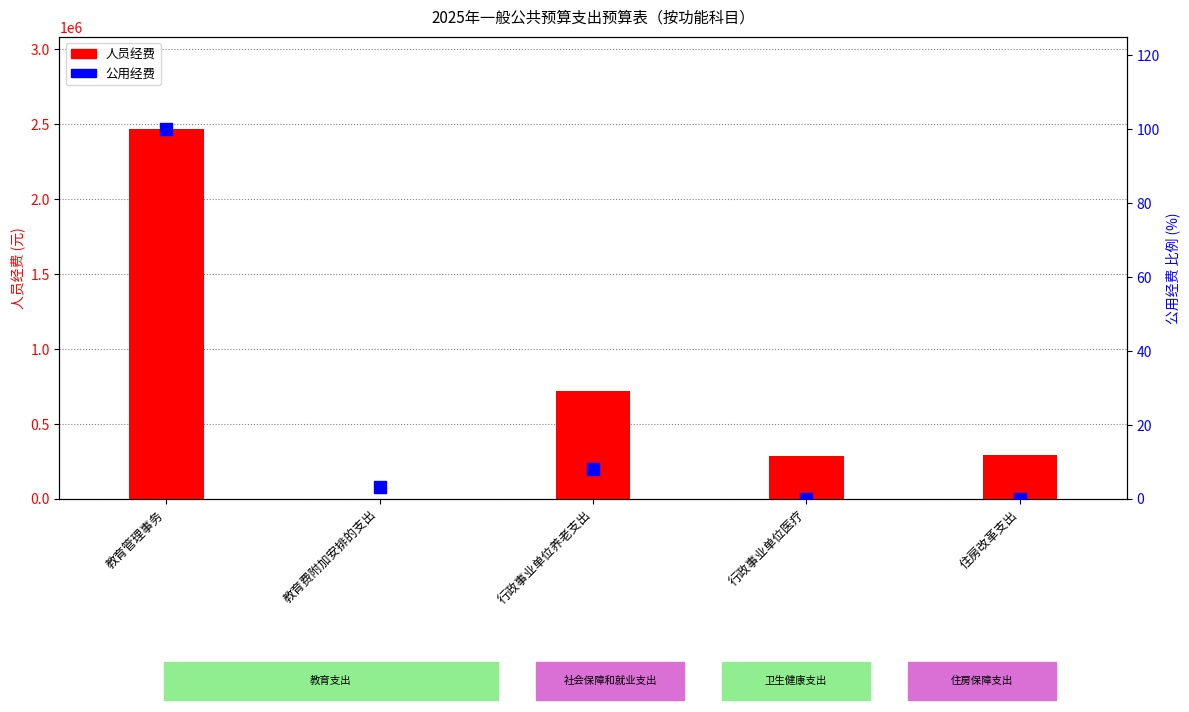

Which series reaches the maximum Y coordinate?

人员经费